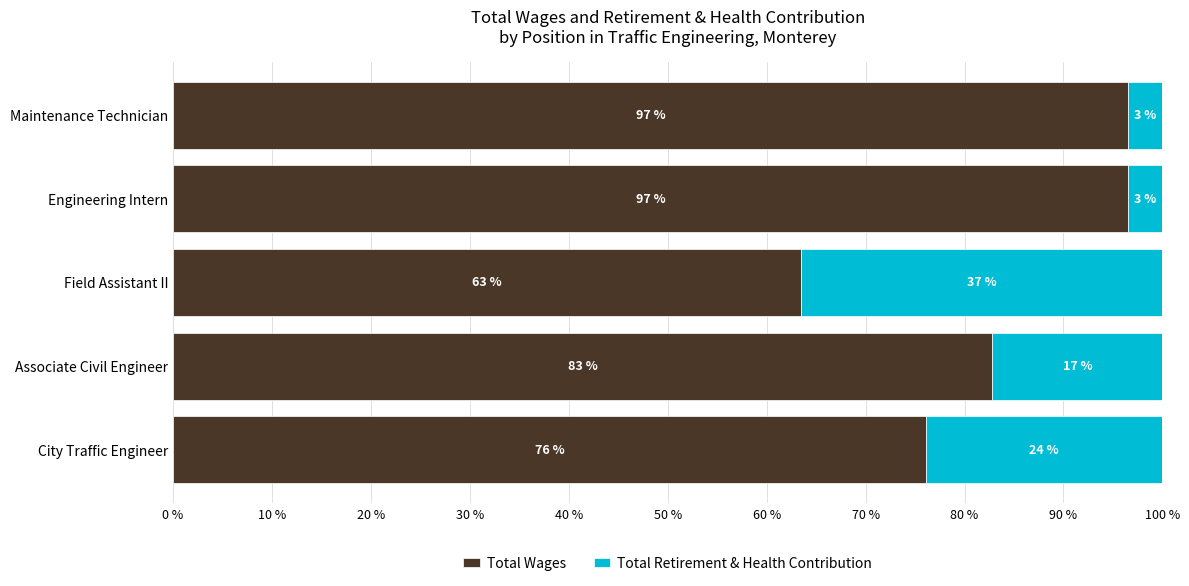

What are all the series names shown in the legend?

Total Wages, Total Retirement & Health Contribution